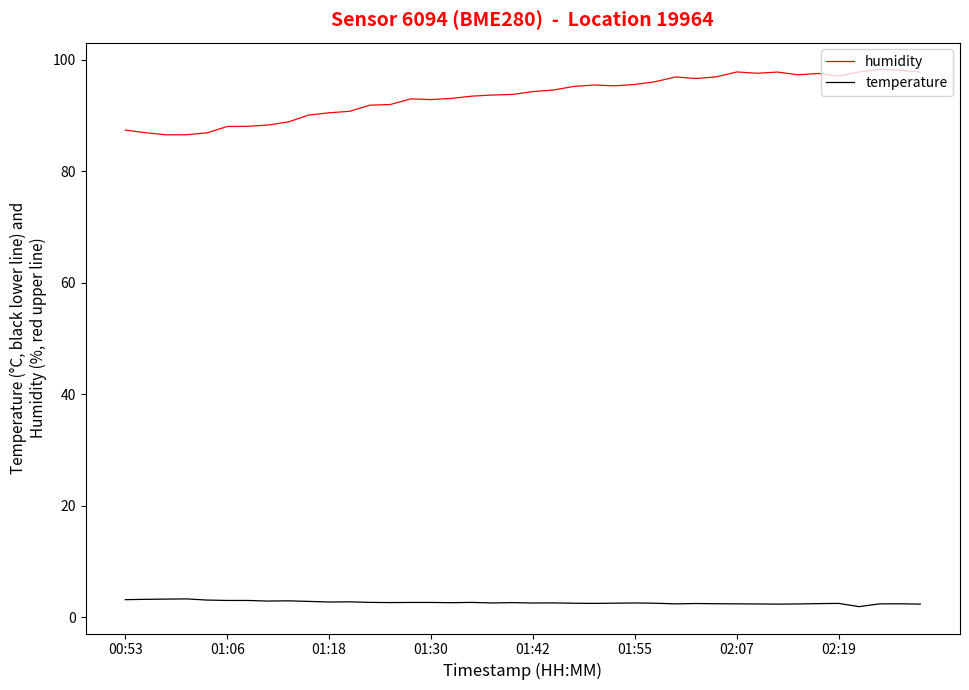

Which series has the largest range (max minus min)?

humidity